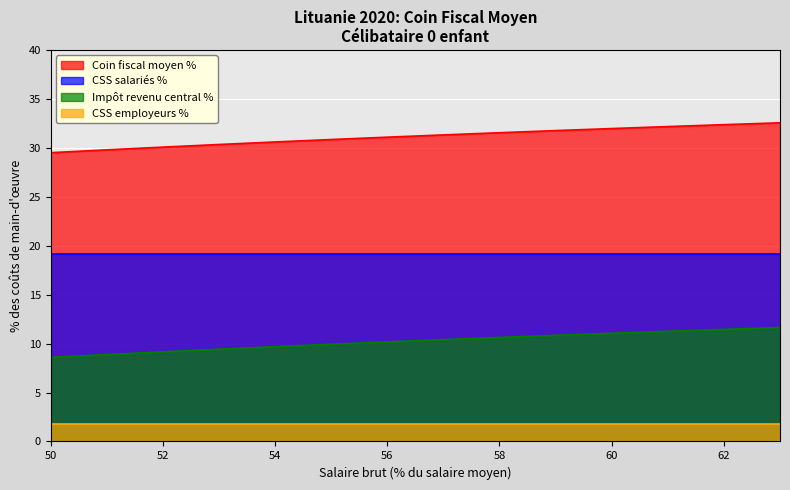

List the series in order of their peak value, lowest first.

CSS employeurs %, Impôt revenu central %, CSS salariés %, Coin fiscal moyen %